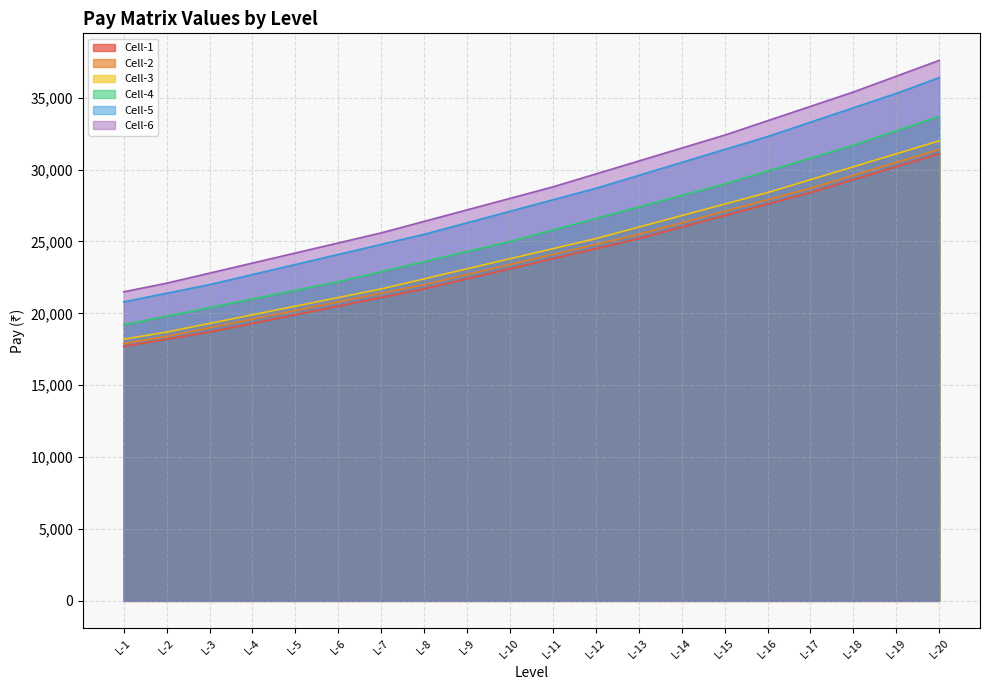

Which series has the widest spread of values?

Cell-6